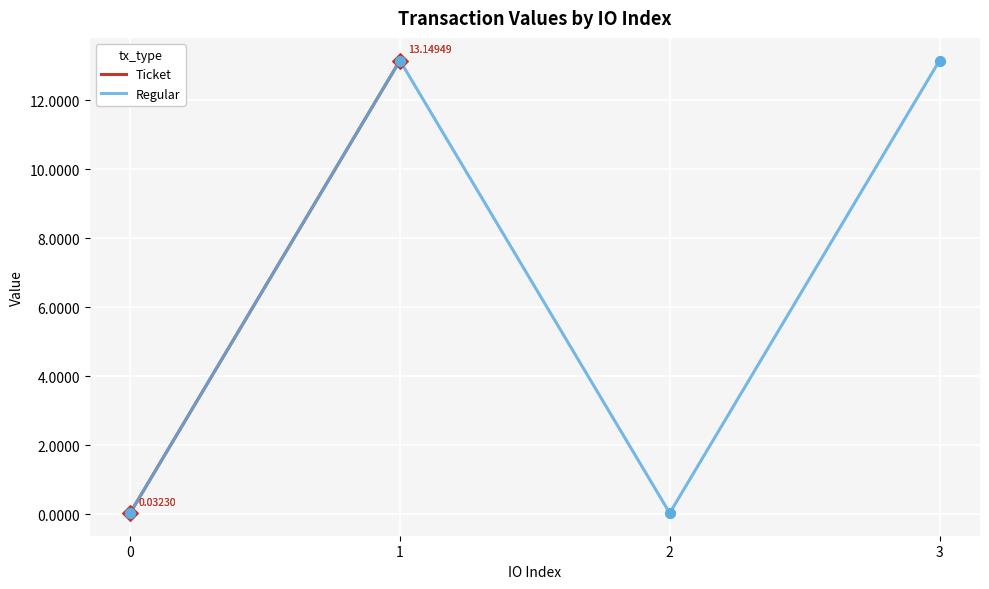

In Regular, how many points are lower than both neighbors (excluding endpoints)?

1